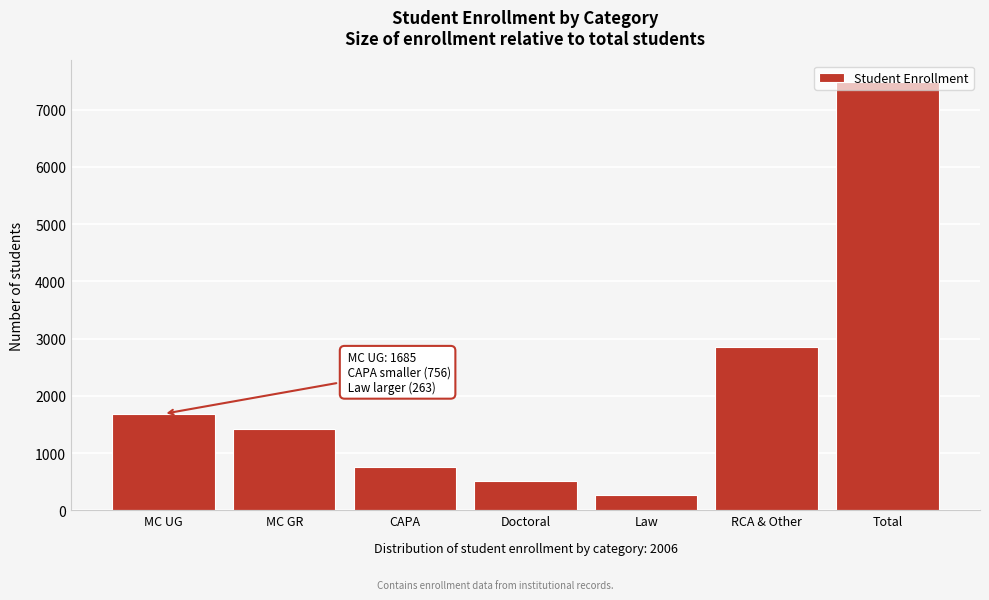

What is the ratio of the value at CAPA to the value at MC GR?

0.5